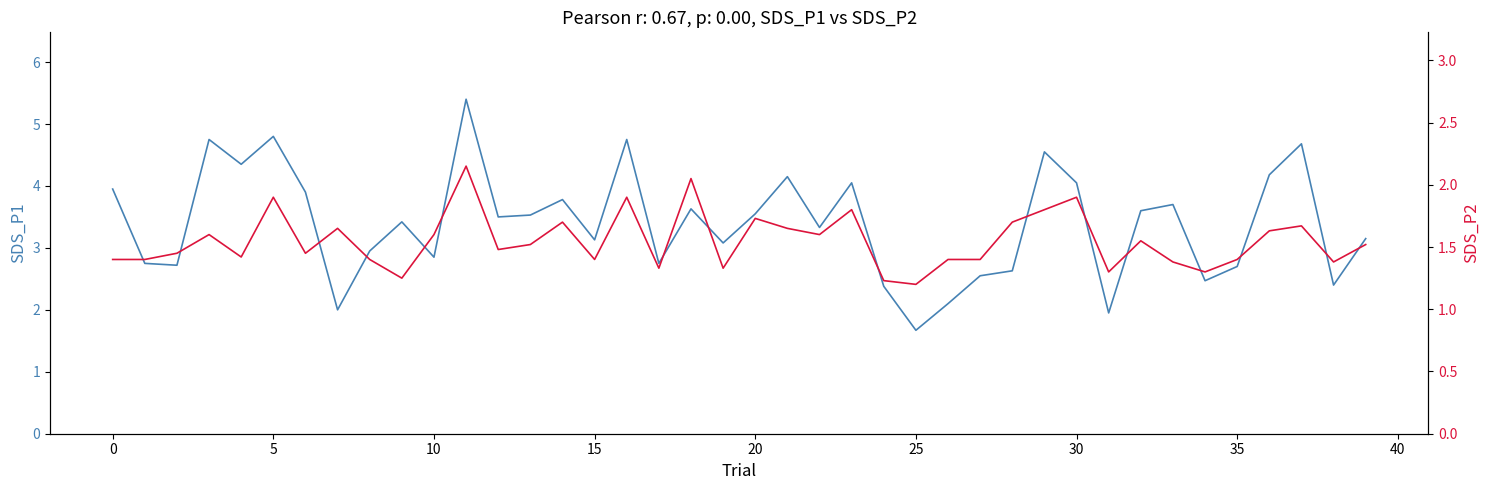

What is the value of the SDS_P2 point at the 35th from the left?

1.3